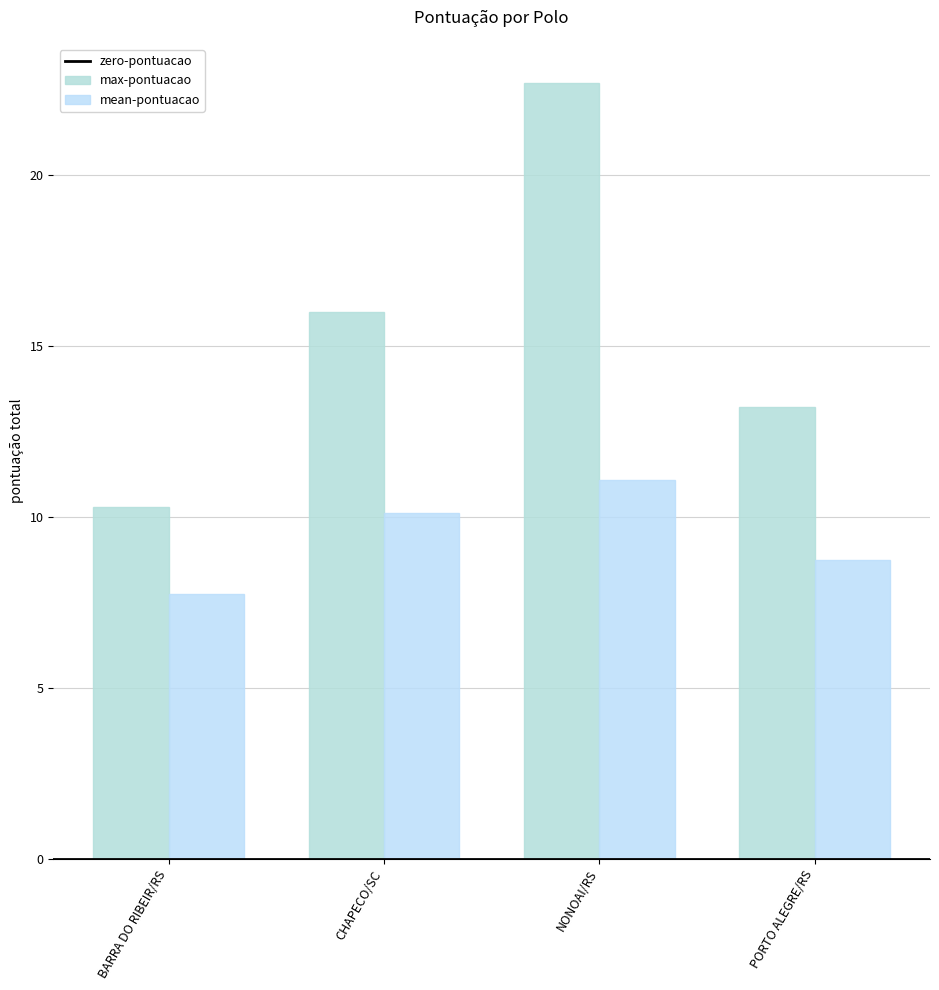

What is the sum of the max-pontuacao values at NONOAI/RS and CHAPECO/SC?

38.7